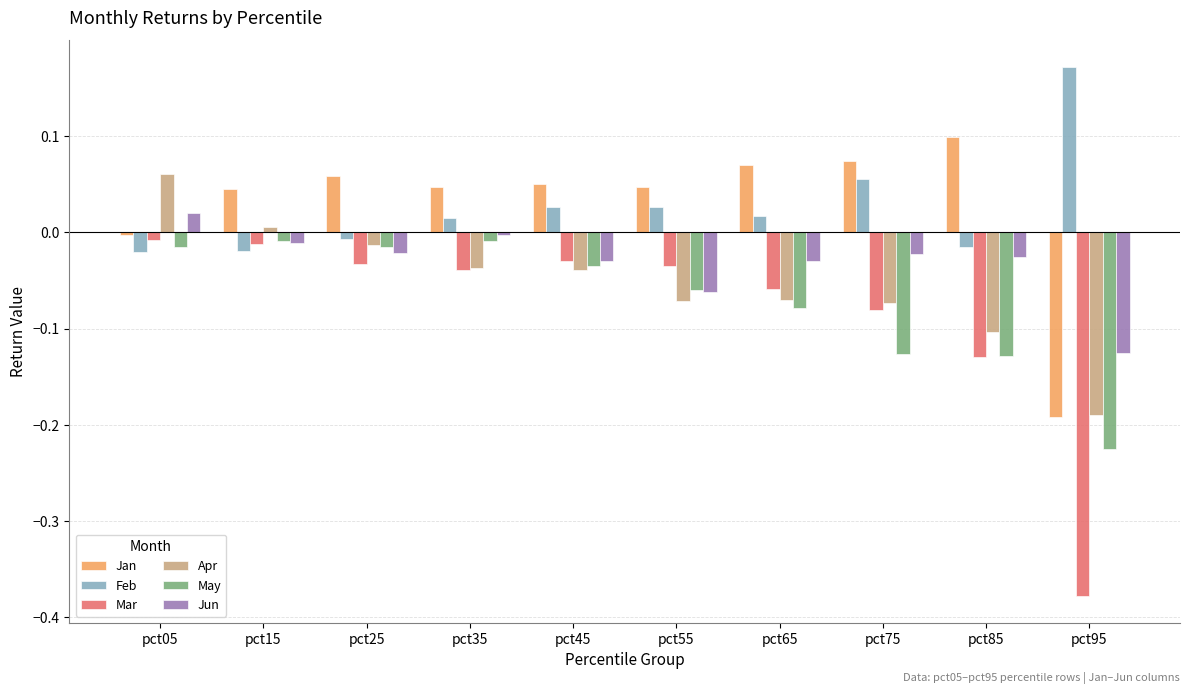

What is the difference between the maximum and minimum values in the Apr series?

0.3